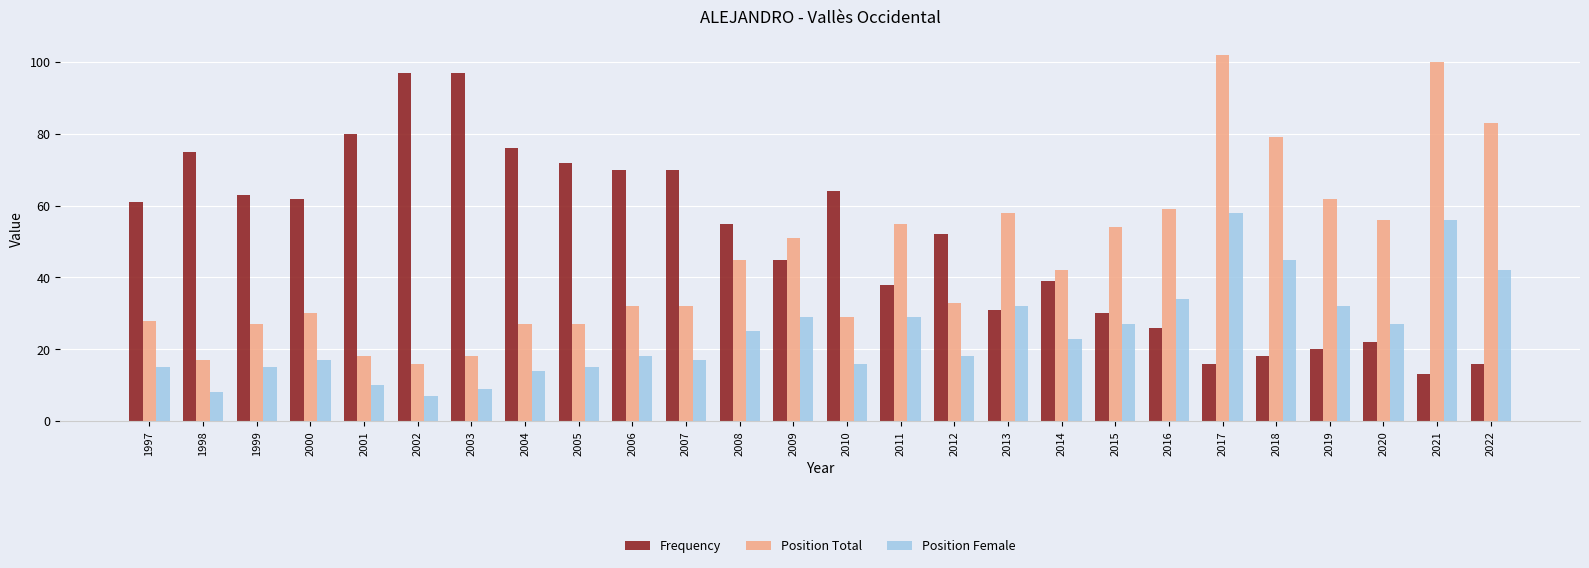

Reading right to left, transcribe all the data shown in this chart.

Frequency: 16	13	22	20	18	16	26	30	39	31	52	38	64	45	55	70	70	72	76	97	97	80	62	63	75	61
Position Total: 83	100	56	62	79	102	59	54	42	58	33	55	29	51	45	32	32	27	27	18	16	18	30	27	17	28
Position Female: 42	56	27	32	45	58	34	27	23	32	18	29	16	29	25	17	18	15	14	9	7	10	17	15	8	15